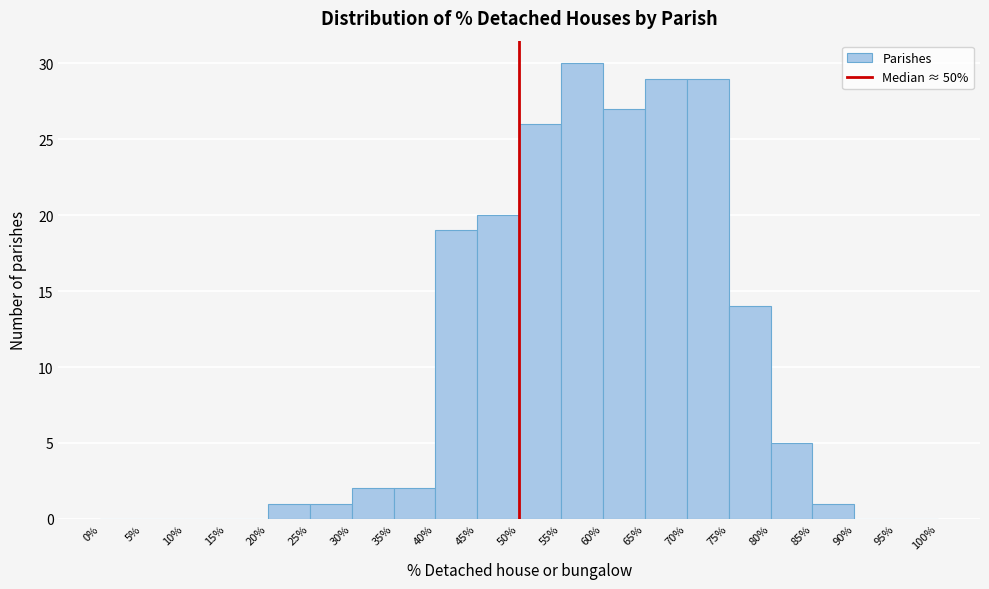

Reading left to right, list every bar in this chart as the range it spans on the x-axis followed by its height. The values are not printed on the chart, so give them approximately, as read against the axis.

0% to 5%: 0
5% to 10%: 0
10% to 15%: 0
15% to 20%: 0
20% to 25%: 1
25% to 30%: 1
30% to 35%: 2
35% to 40%: 2
40% to 45%: 19
45% to 50%: 20
50% to 55%: 26
55% to 60%: 30
60% to 65%: 27
65% to 70%: 29
70% to 75%: 29
75% to 80%: 14
80% to 85%: 5
85% to 90%: 1
90% to 95%: 0
95% to 100%: 0